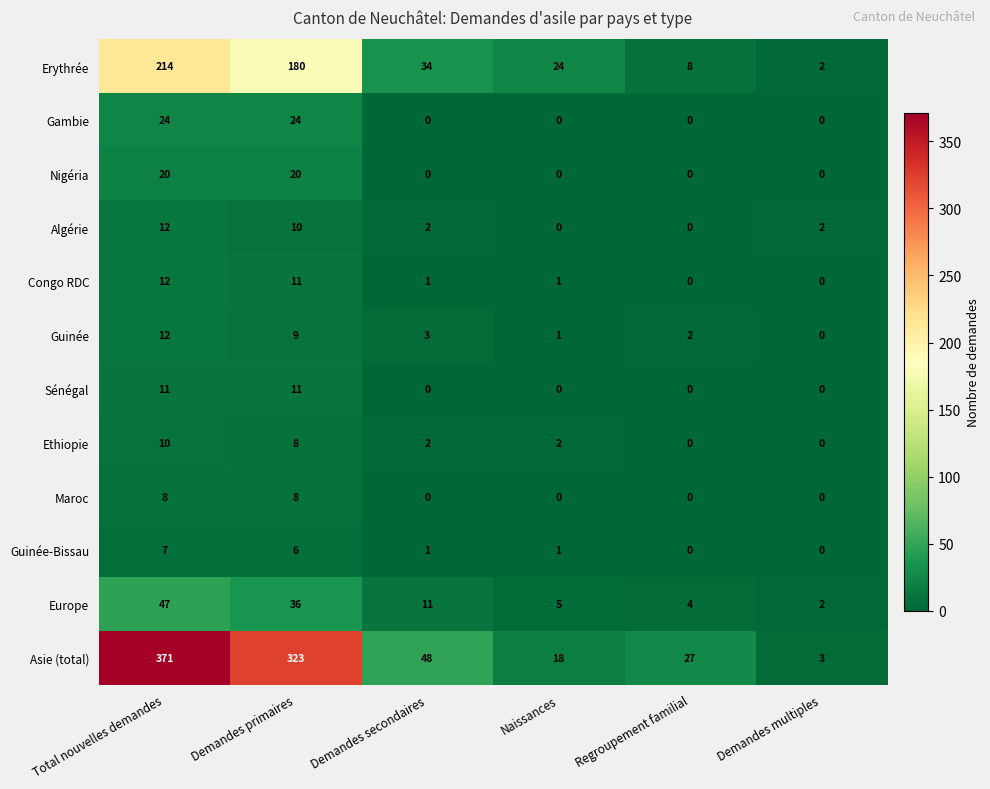

Count the Algérie values in the range 0 to 10.

5